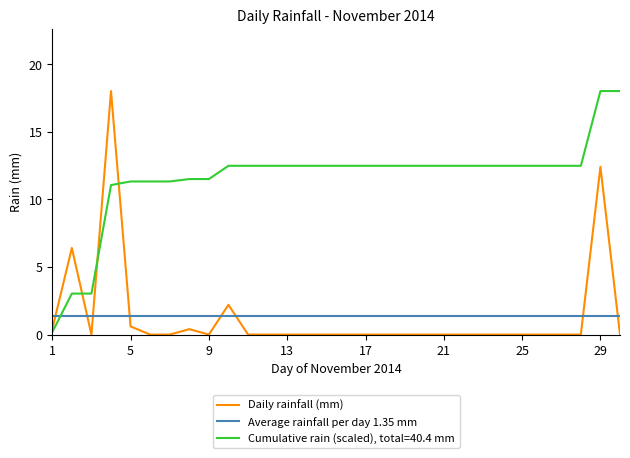

Between 2014-11-12 and 2014-11-03, which is larger?

2014-11-12